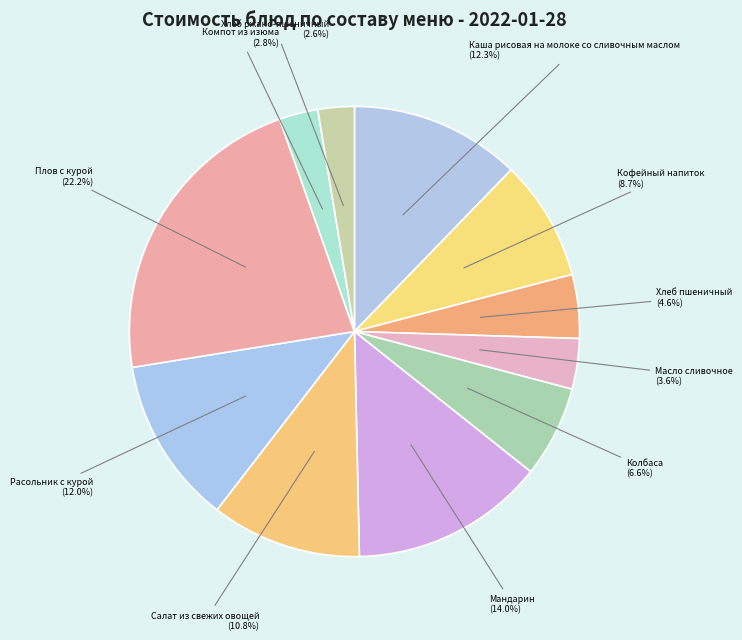

To the nearest percent, what percentage of the pie is Мандарин?

14%